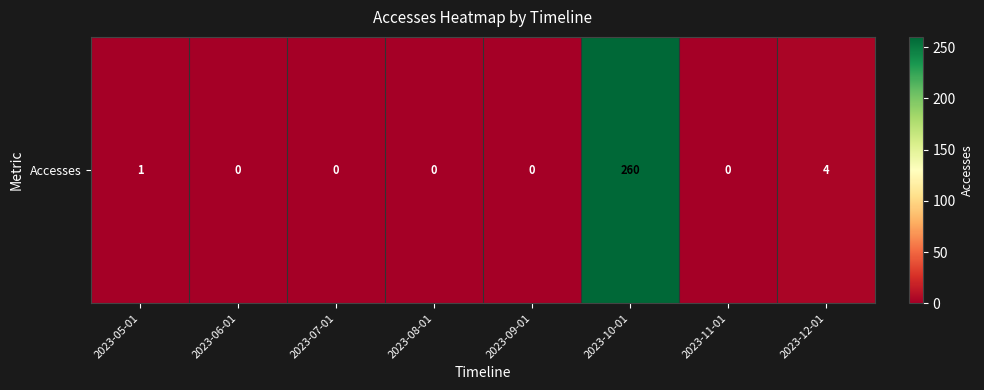

Which has a higher value, 2023-09-01 or 2023-10-01?

2023-10-01